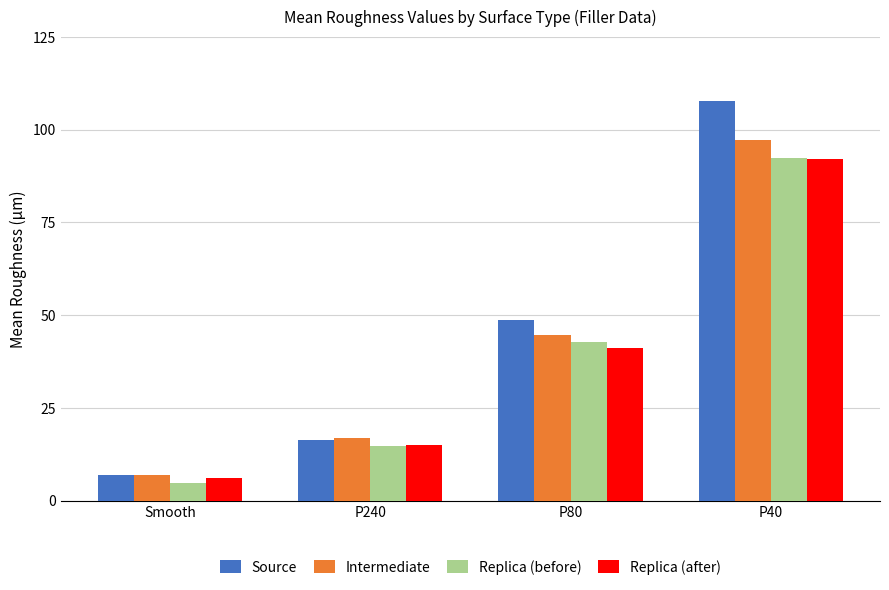

What is the label of the 2nd bar from the left?

P240